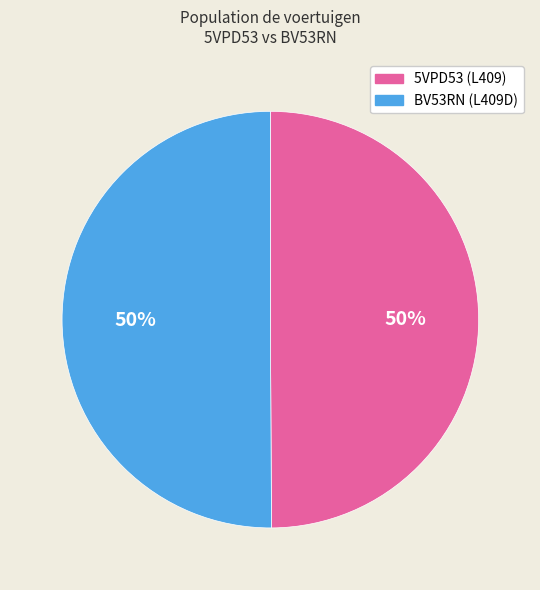

What is the ratio of the value at 5VPD53 to the value at BV53RN?

1.0